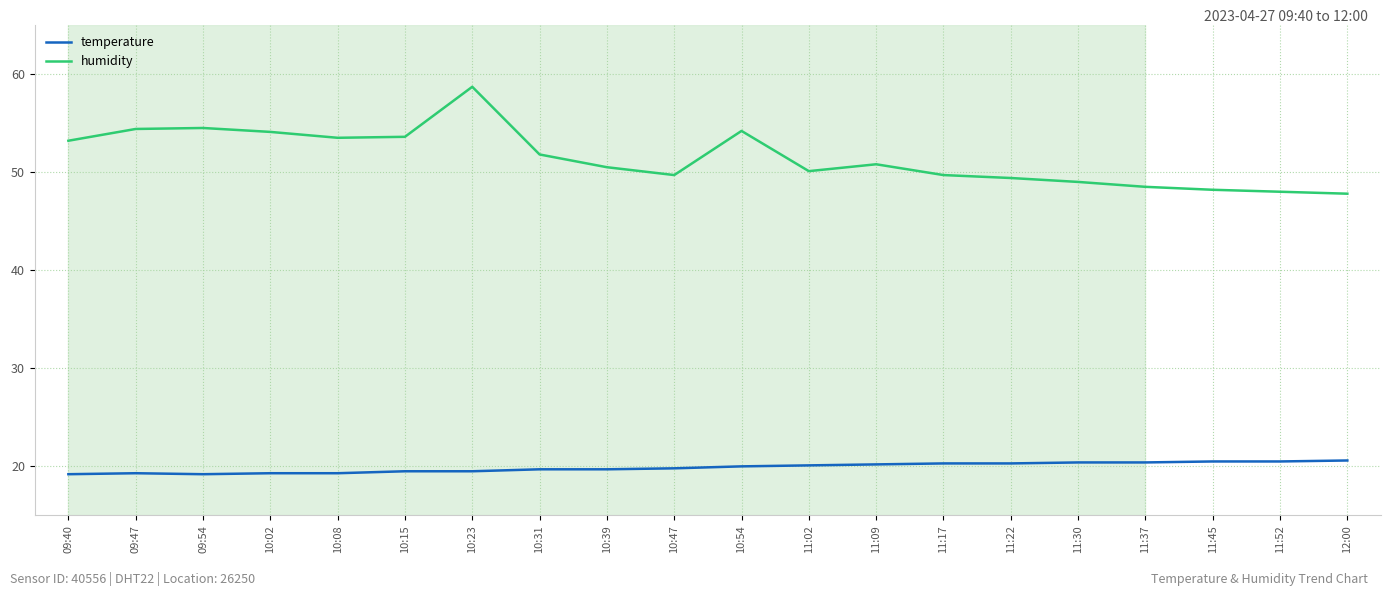

The temperature series shows 20.2 at 11:09. True or false?

True